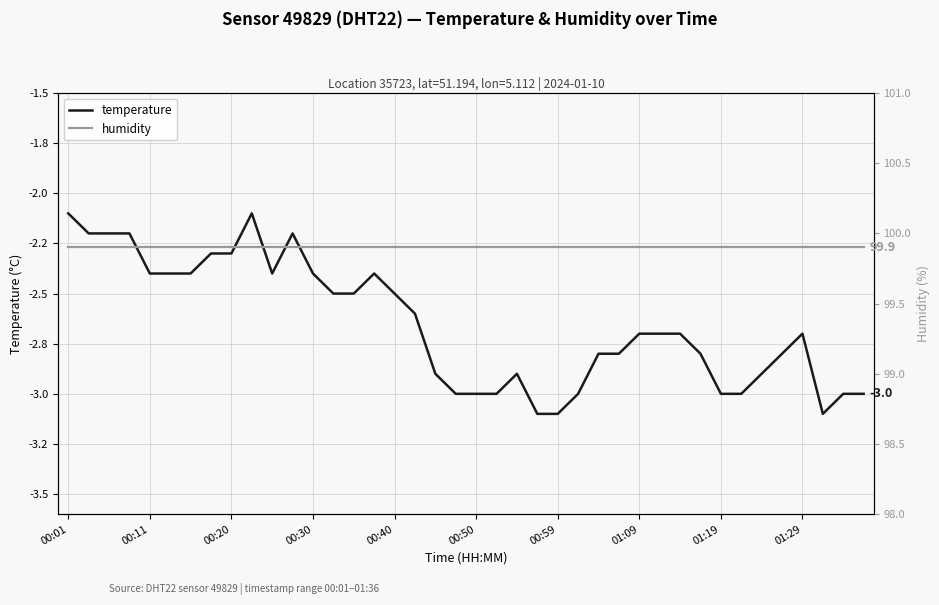

What are all the series names shown in the legend?

temperature, humidity